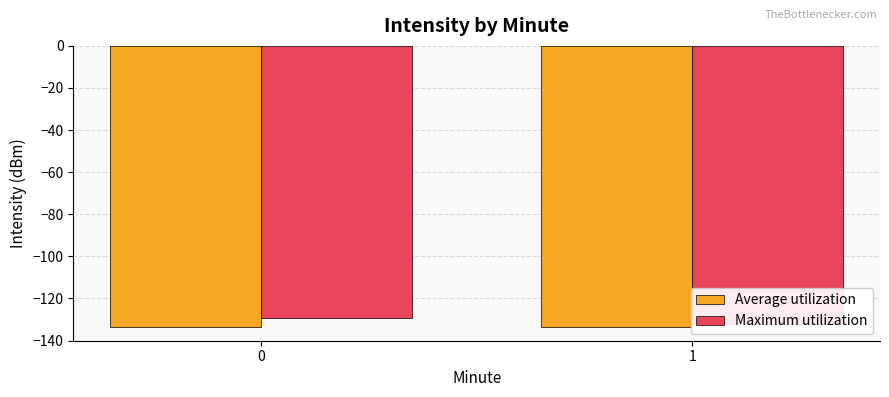

What is the highest value of the Average utilization series?

-133.3